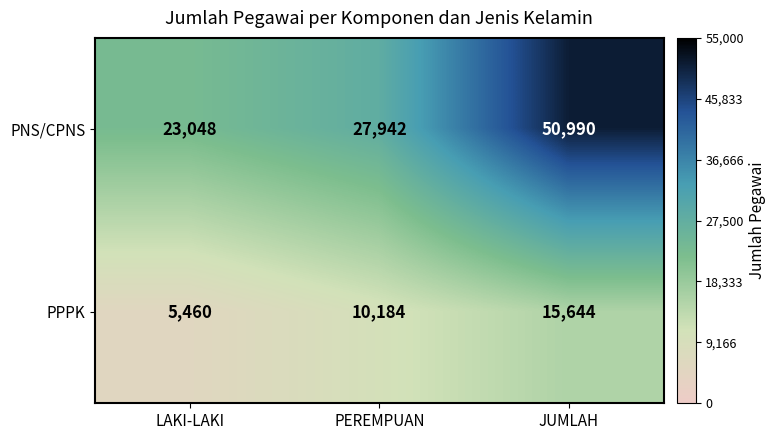

At which label is PPPK closest to 10552?

PEREMPUAN